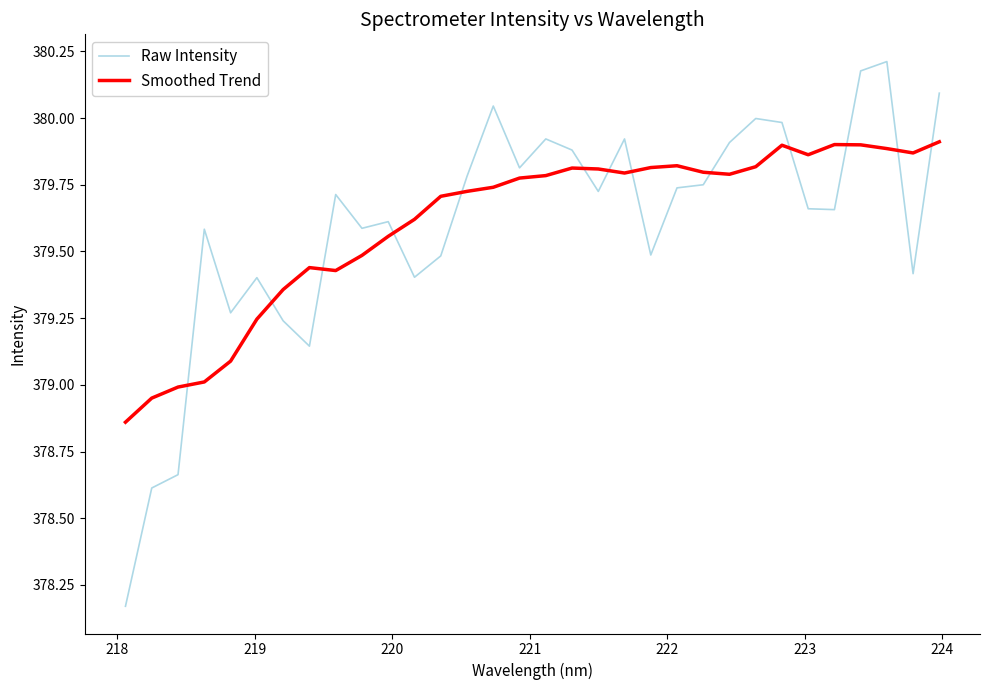

After their last crossing, which series has the higher values: Smoothed Trend or Raw Intensity?

Raw Intensity